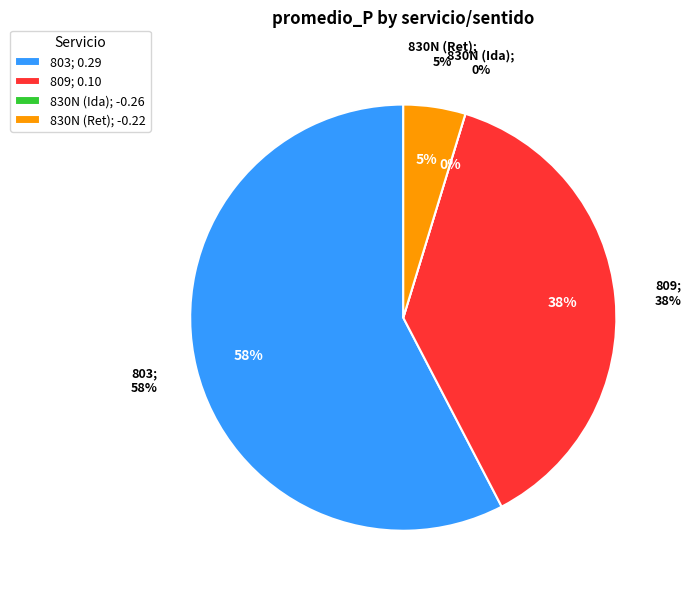

How many slices are in this pie chart?

4